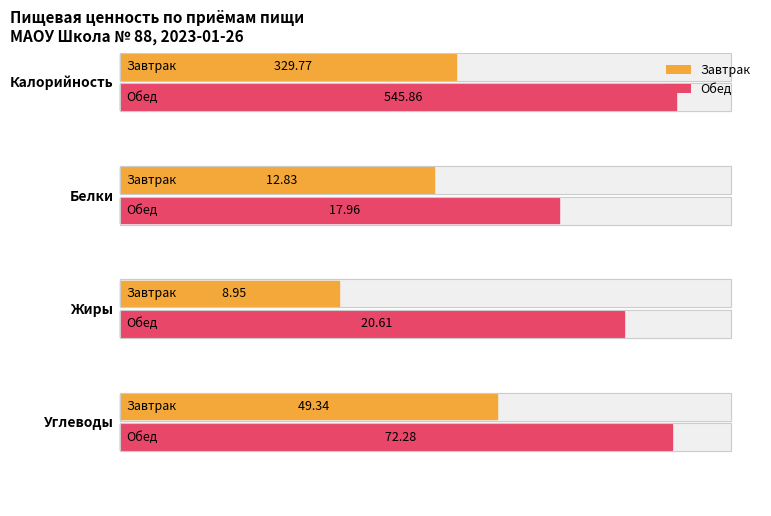

What is the difference between the Углеводы values at Обед and Завтрак?

22.9